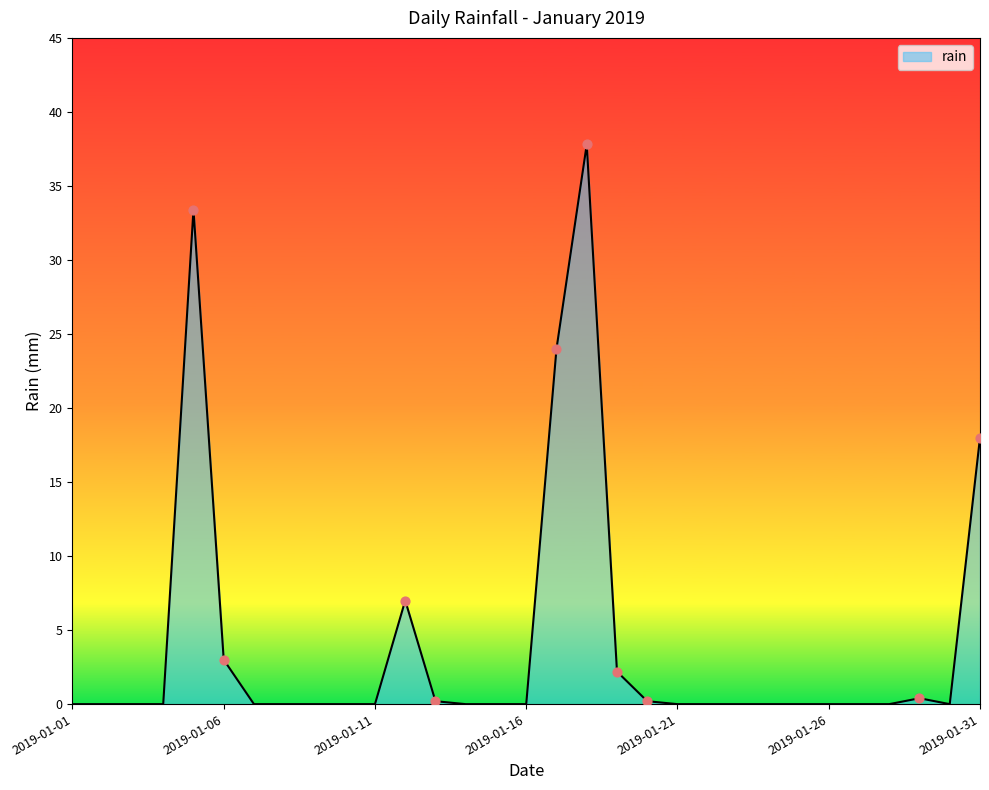

What is the difference between the maximum and minimum values?

37.8